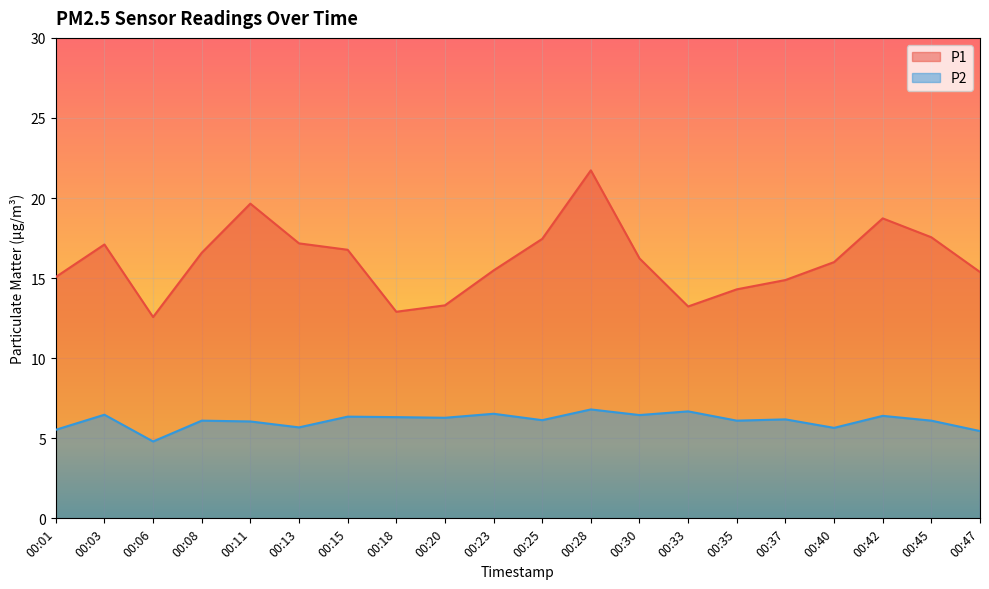

Rank the series by their average value, from highest to lowest.

P1, P2